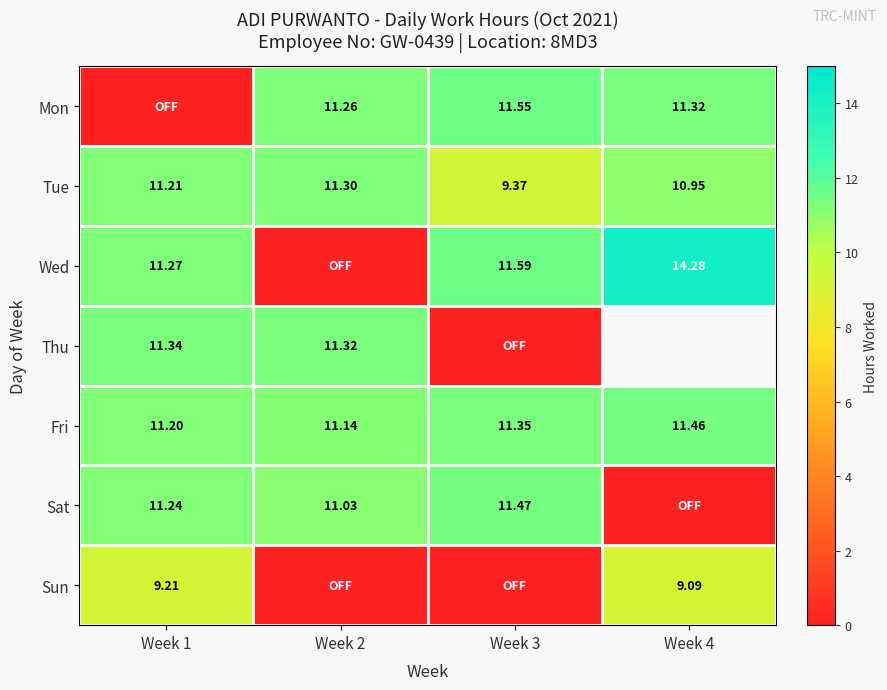

What is the approximate value of Sat at Week 3?

11.5